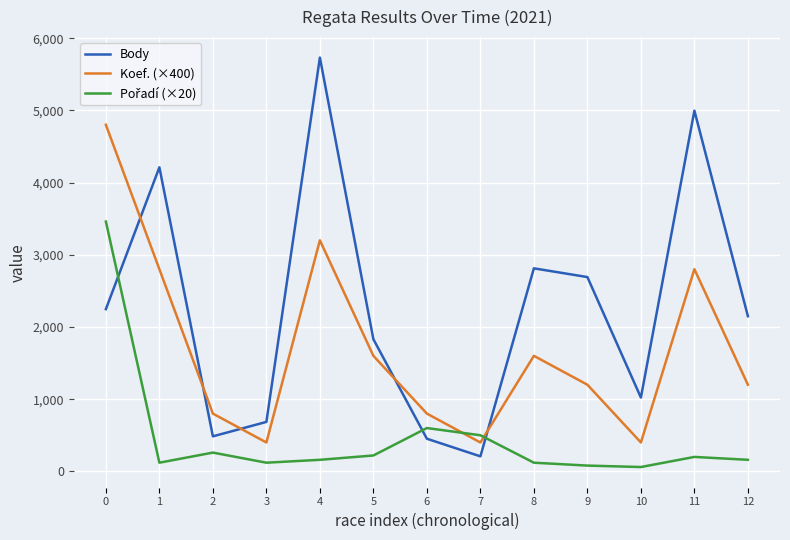

After their last crossing, which series has the higher values: Body or Koef. (×400)?

Body